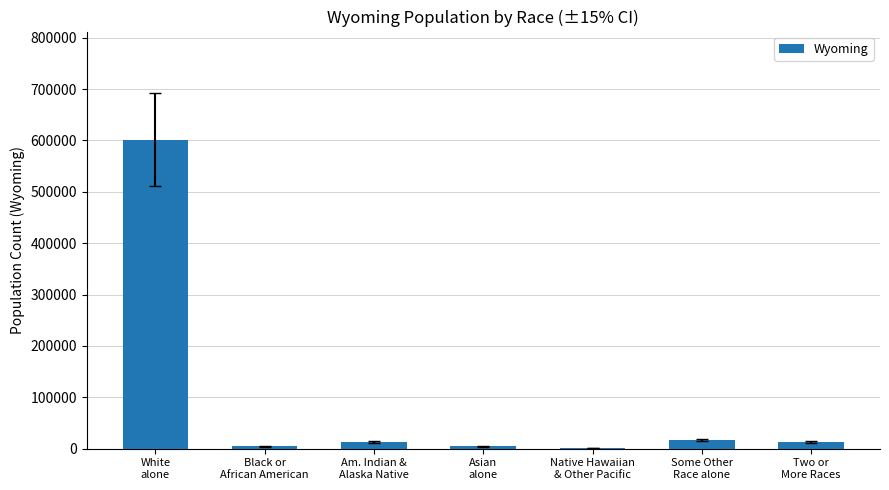

What is the greatest value displayed?

601563